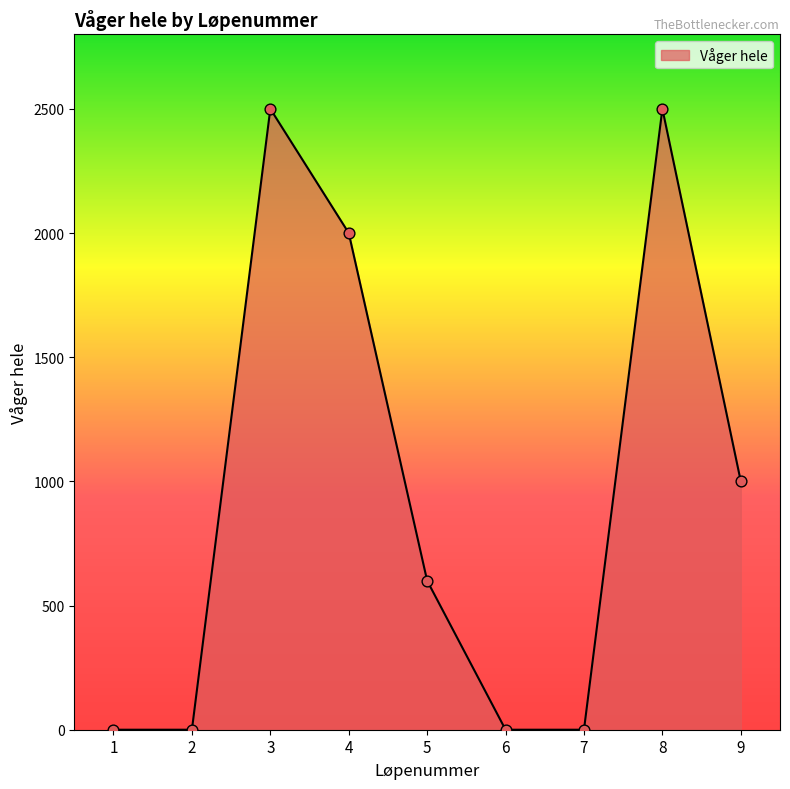

What is the change in value from 2 to 8?

+2500